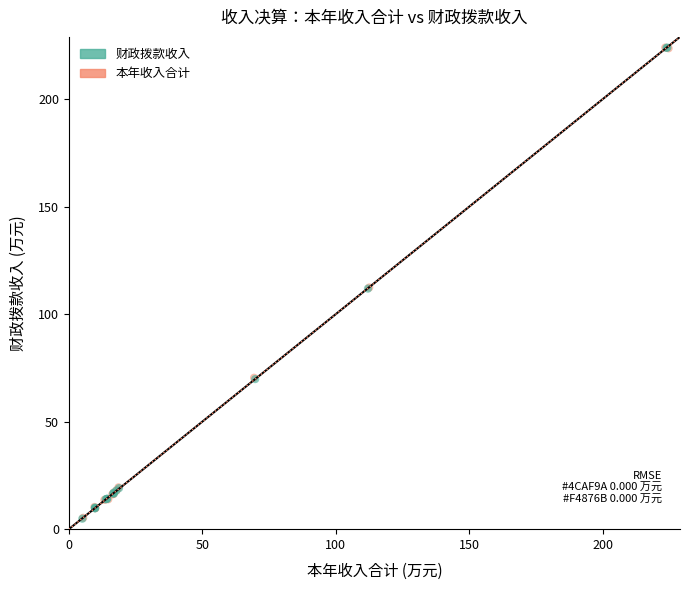

What are all the series names shown in the legend?

财政拨款收入, 本年收入合计